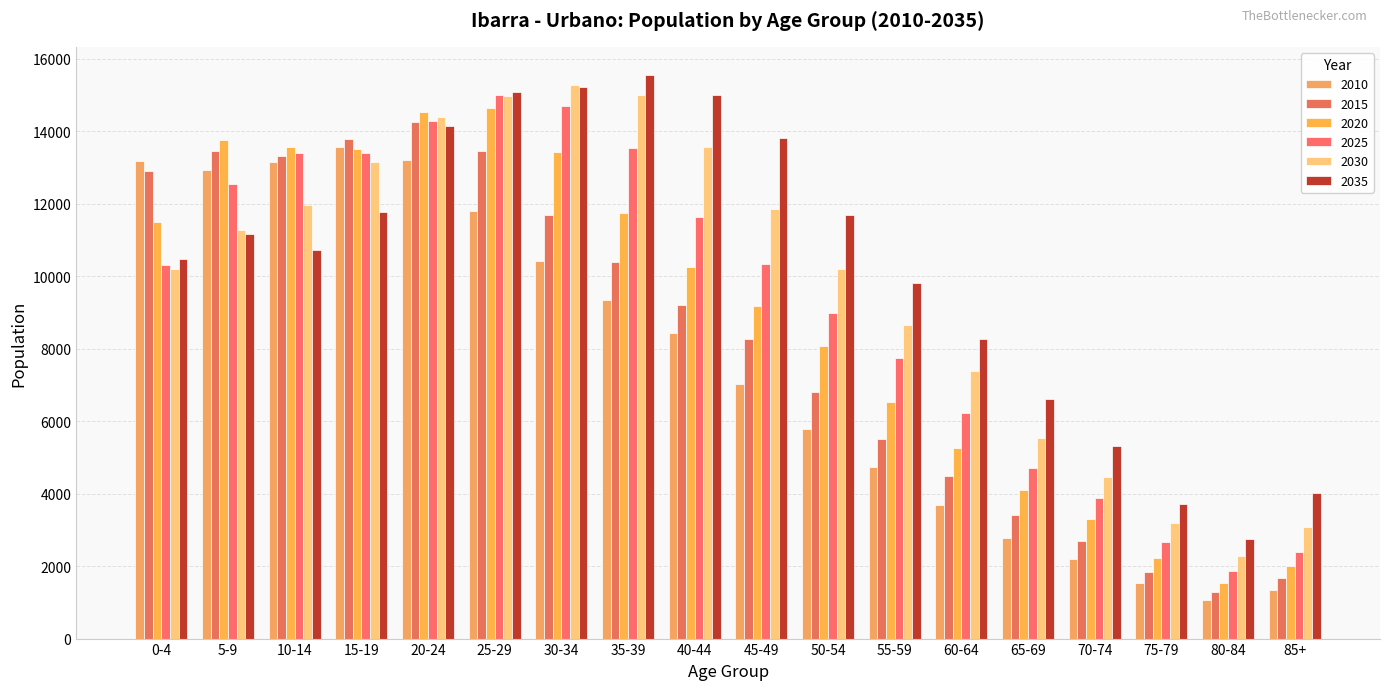

Rank the series by their maximum value, from lowest to highest.

2010, 2015, 2020, 2025, 2030, 2035